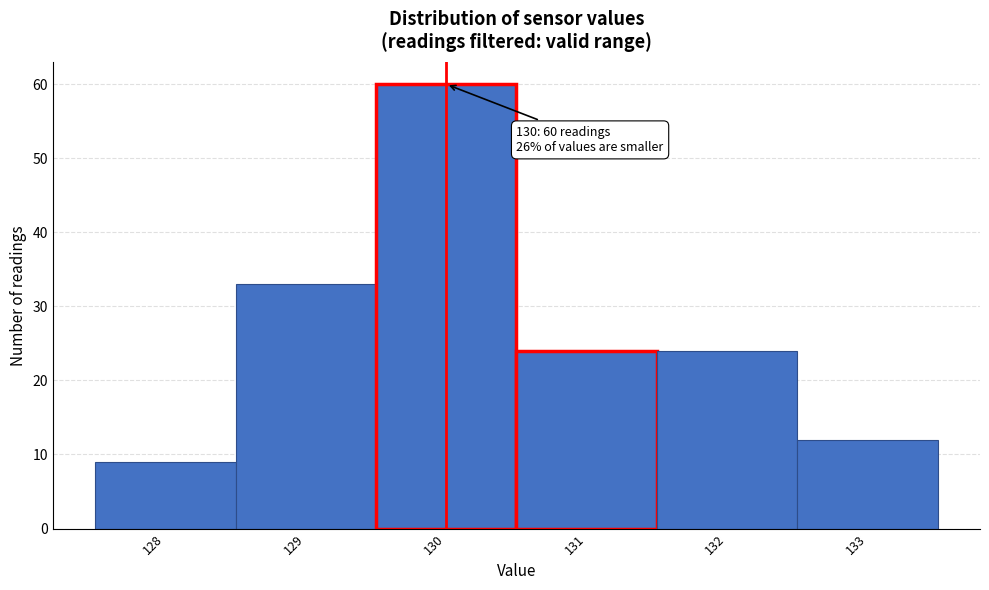

Which range on the x-axis has the tallest bar?

129.5 to 130.5